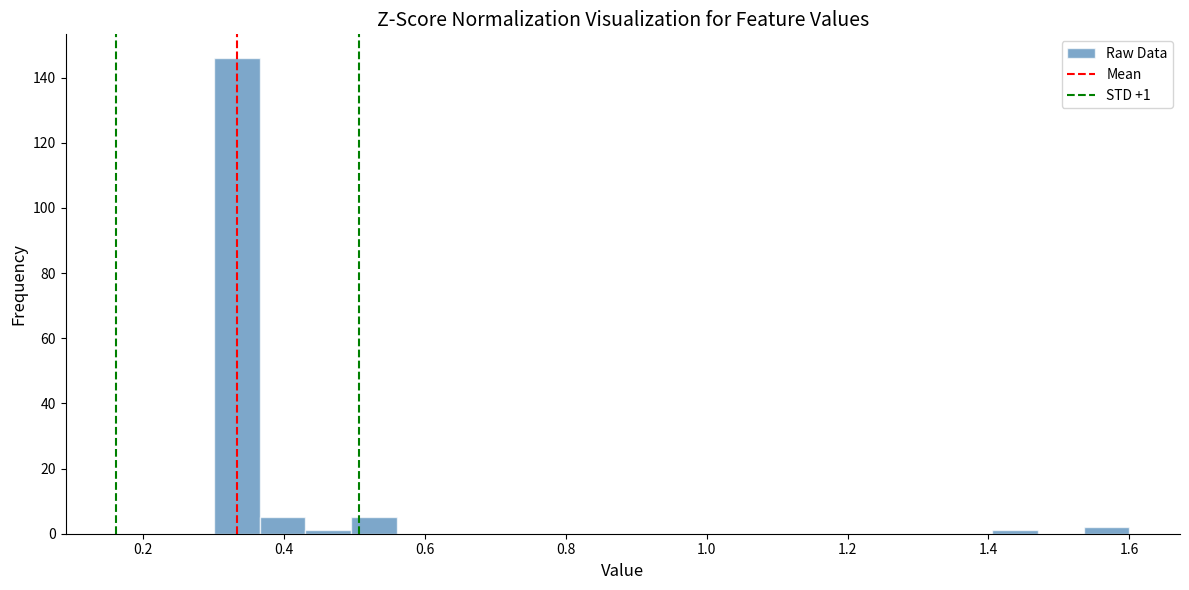

Around what value on the x-axis is the tallest bar? Give the approximate position of its centre, as read against the axis.

0.34